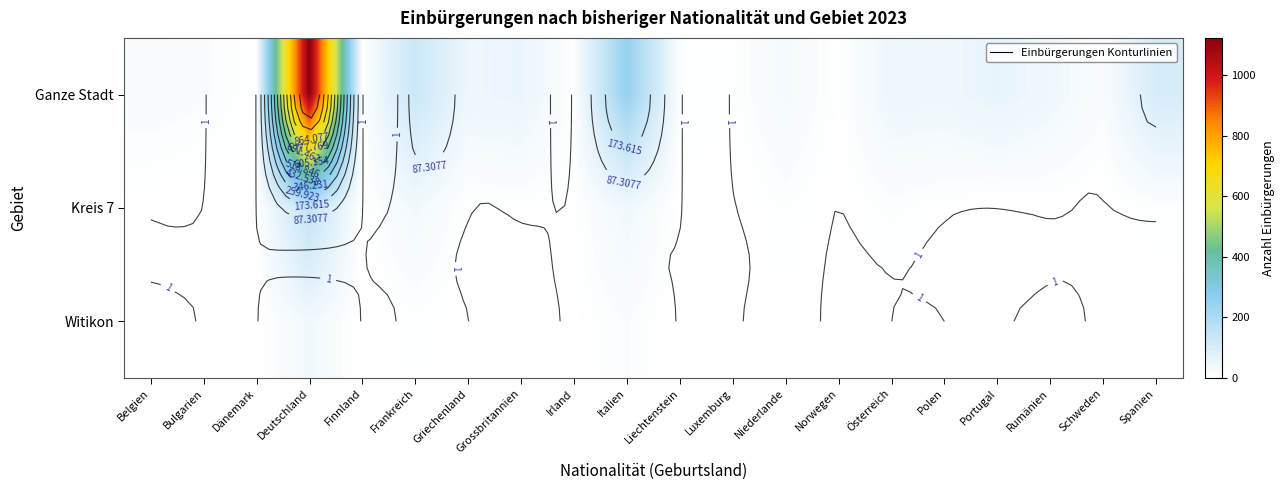

The Kreis 7 series shows 9 at Niederlande. True or false?

True